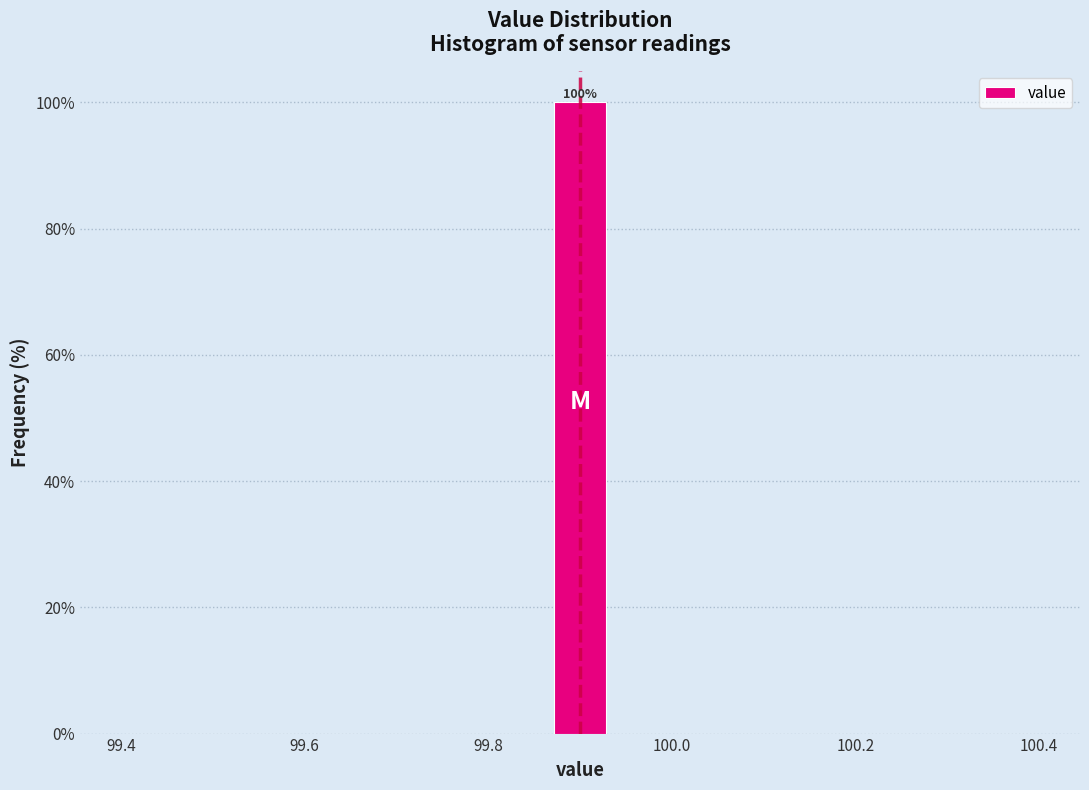

Read against the x-axis, roughly where is the centre of the tallest bar?

99.90